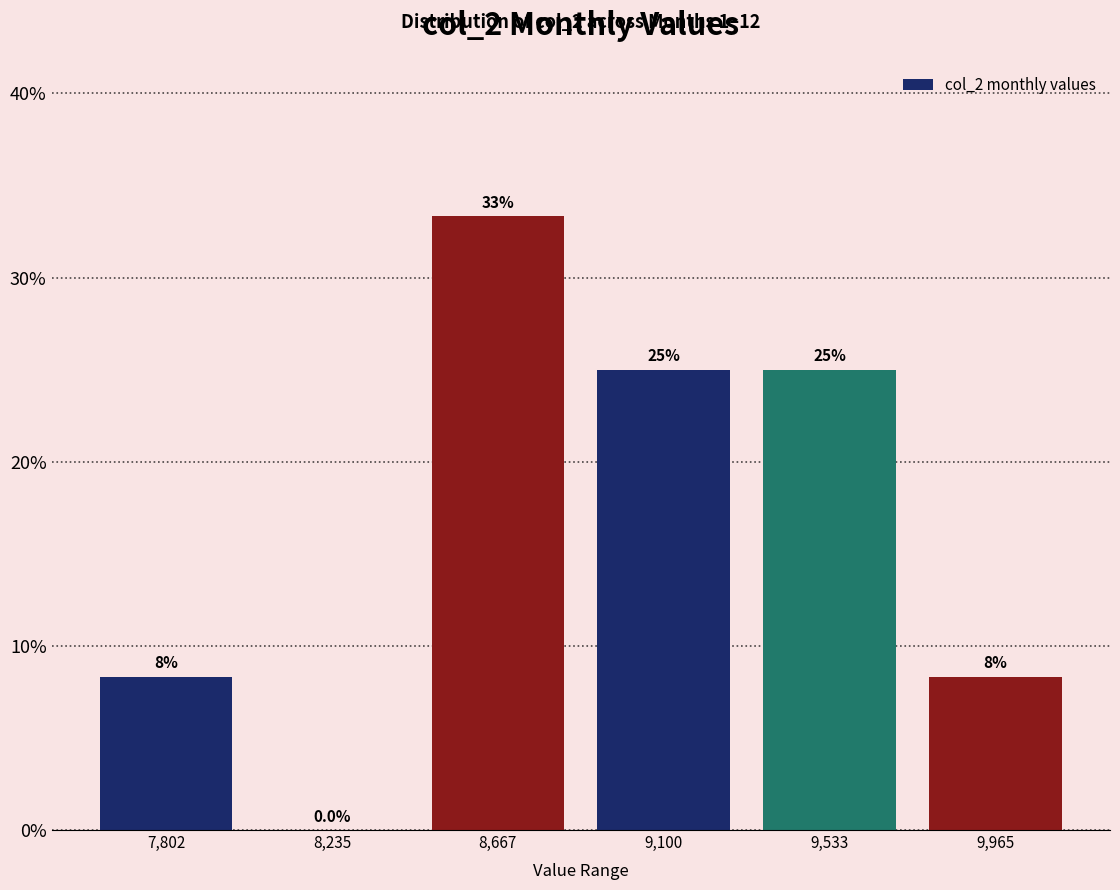

Over which range of the x-axis is the bar tallest?

8450 to 8900